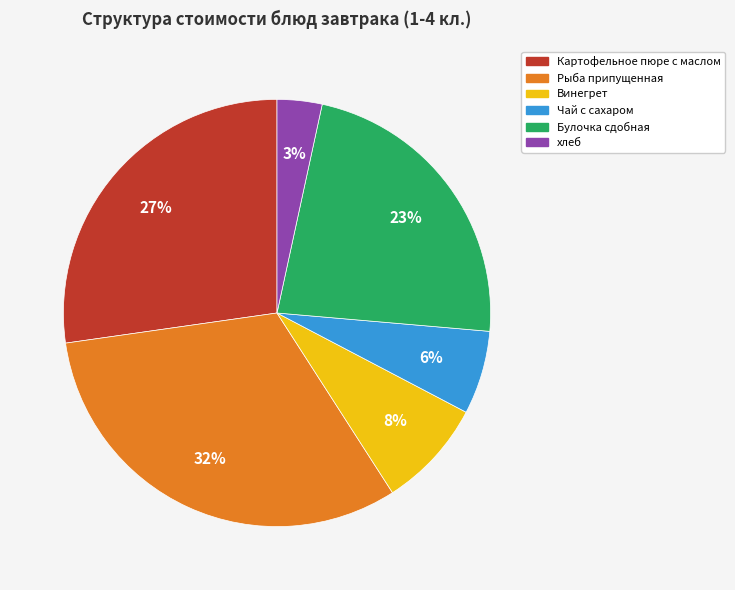

The Винегрет slice represents 14% of the pie. True or false?

False